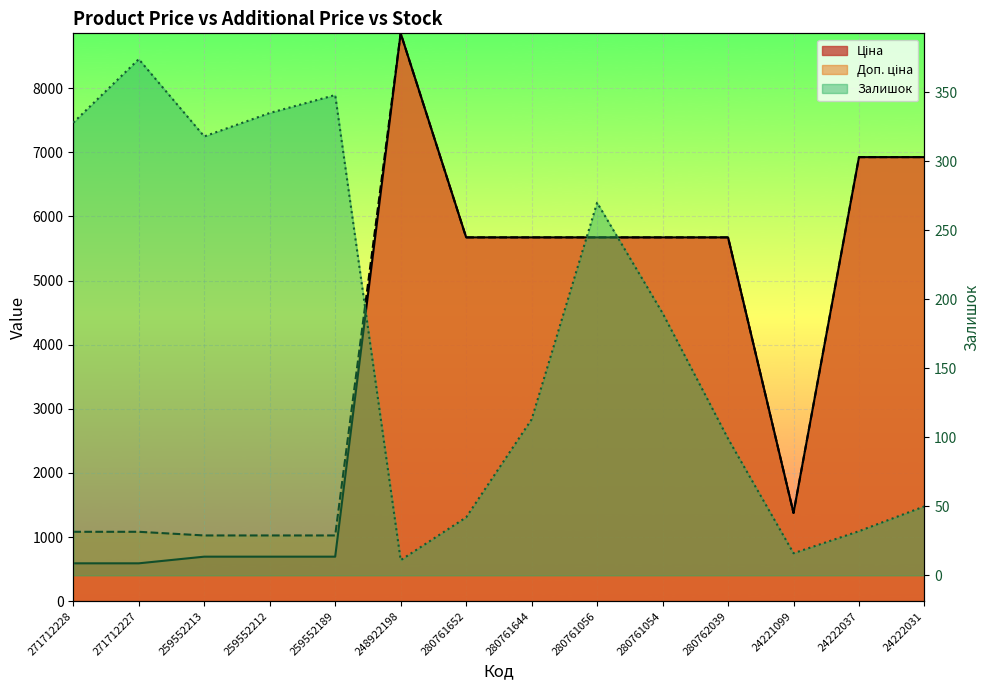

What is the sum of all Ціна values?

55713.5